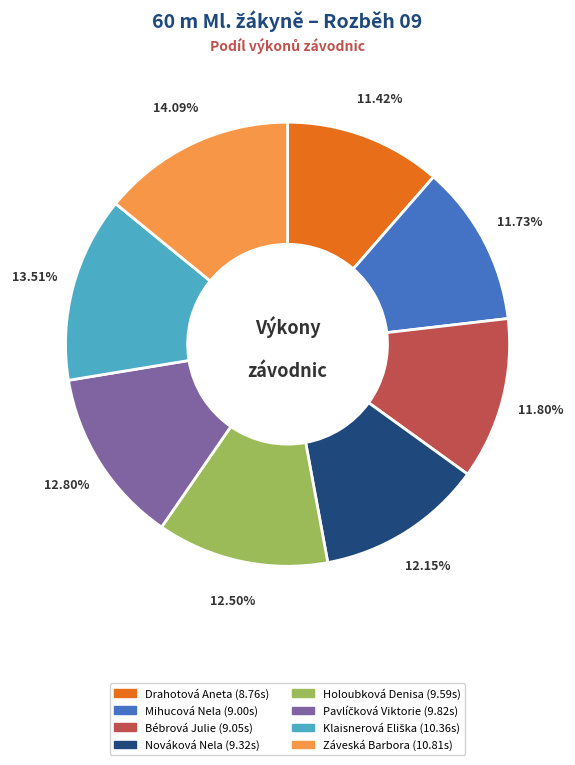

Which has a higher value, Záveská Barbora or Holoubková Denisa?

Záveská Barbora